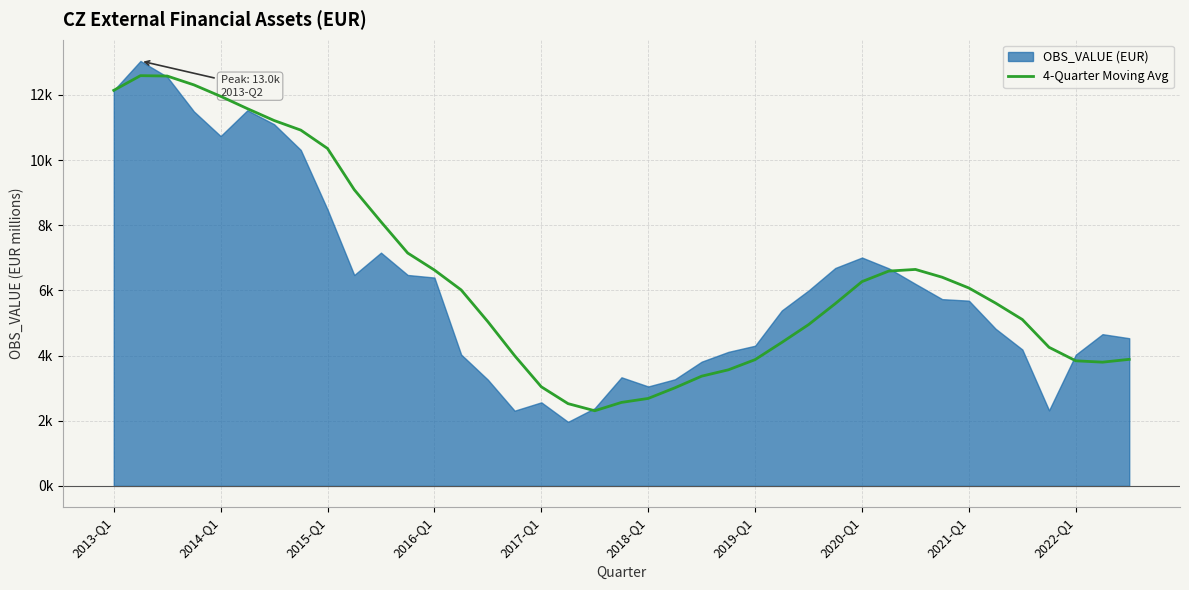

Which has a higher value, 10 or 2022-Q1?

2022-Q1